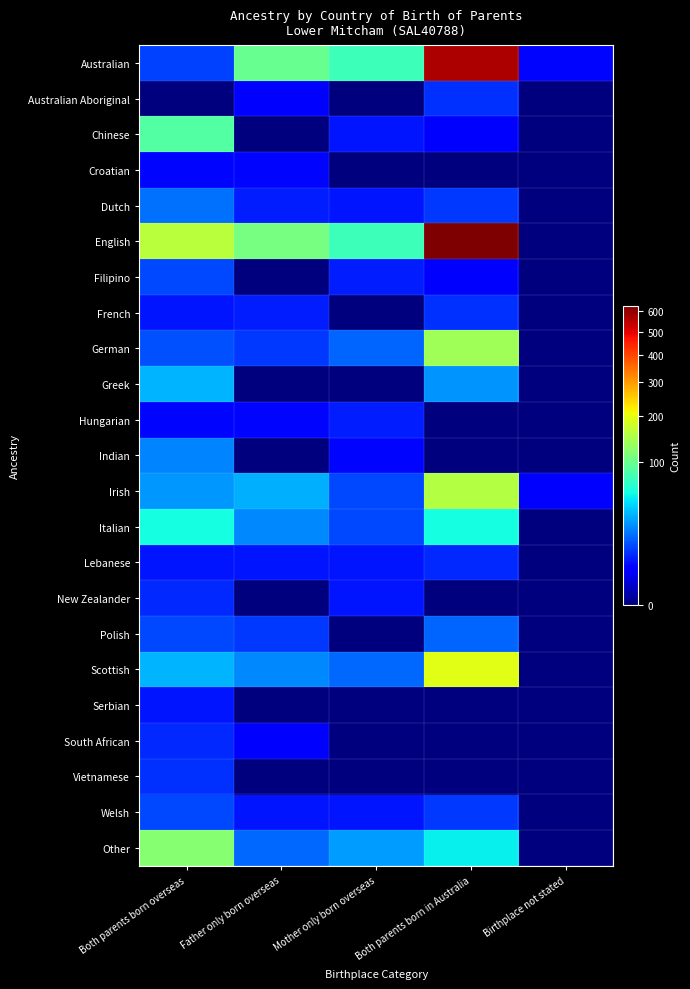

Rank the series by their maximum value, from highest to lowest.

English, Australian, Scottish, Irish, German, Other, Chinese, Italian, Greek, Indian, Dutch, Polish, Filipino, Welsh, Australian Aboriginal, French, Vietnamese, Lebanese, New Zealander, South African, Hungarian, Serbian, Croatian